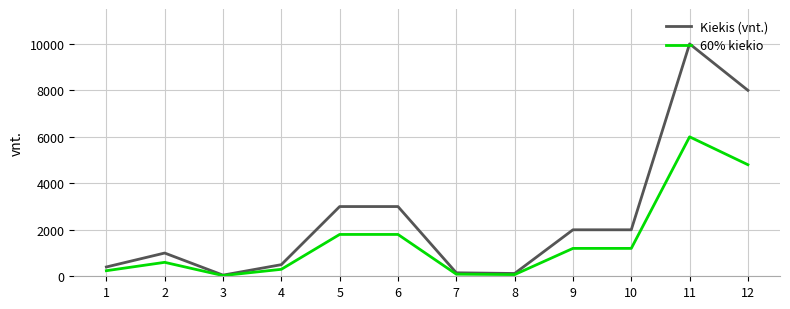

At how many categories does at least one series exceed 6726?

2